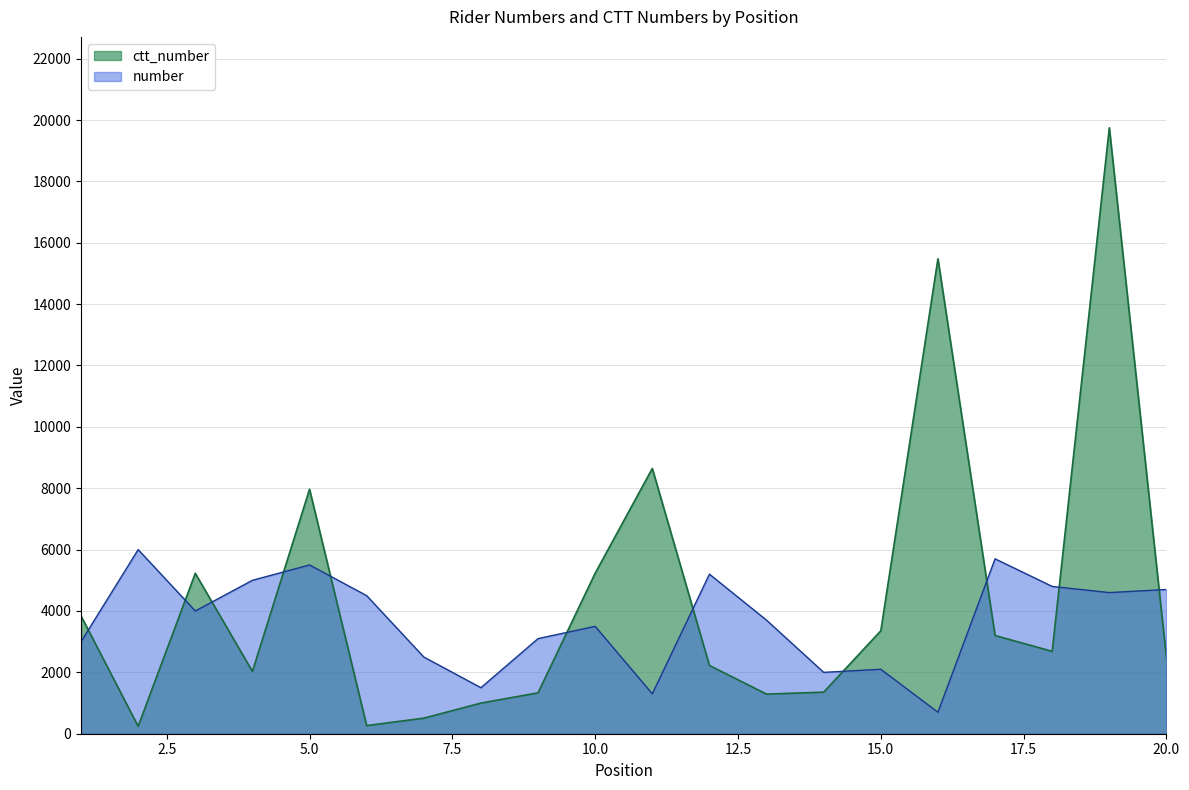

At which label does number first exceed 4000?

2